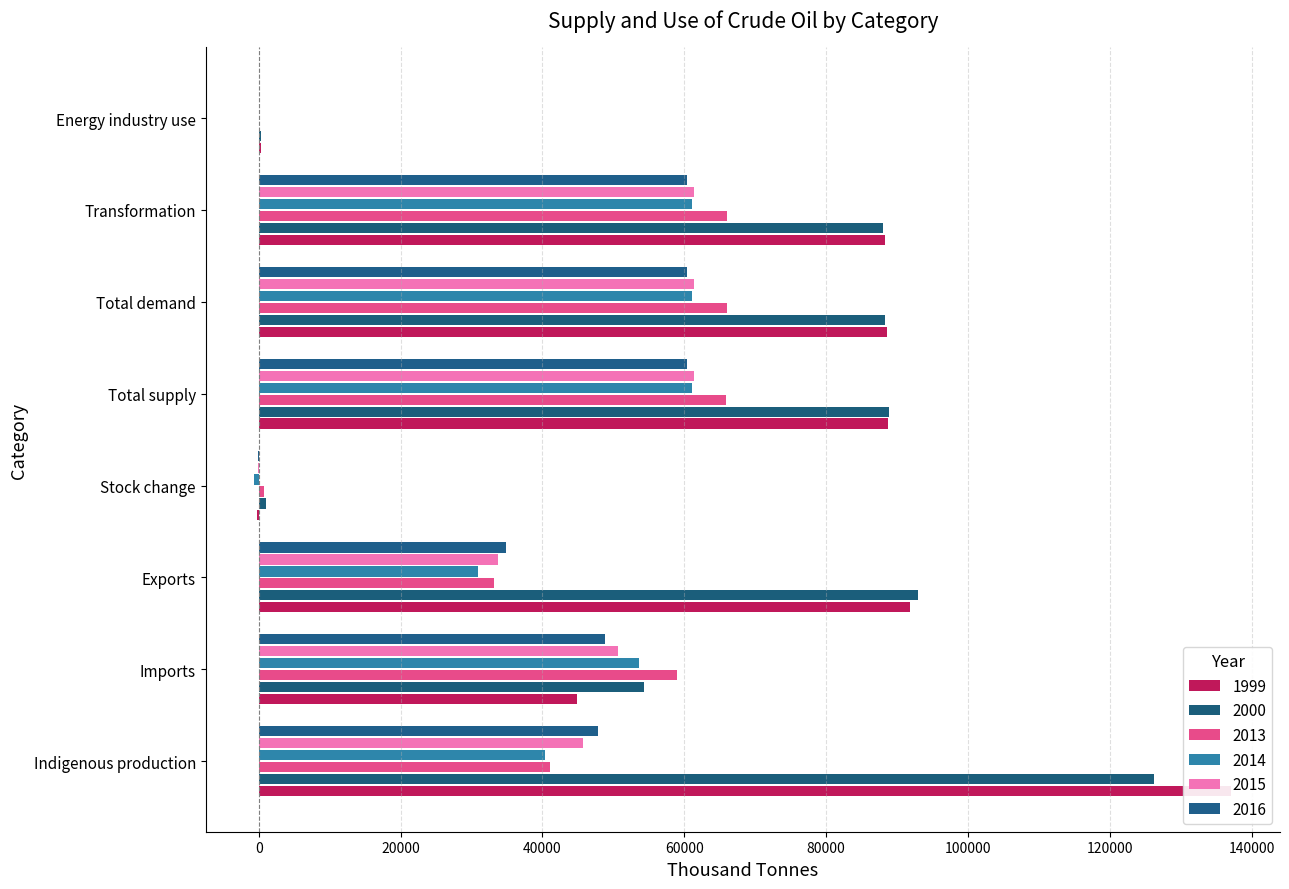

What is the minimum value shown in the chart?

-591.8